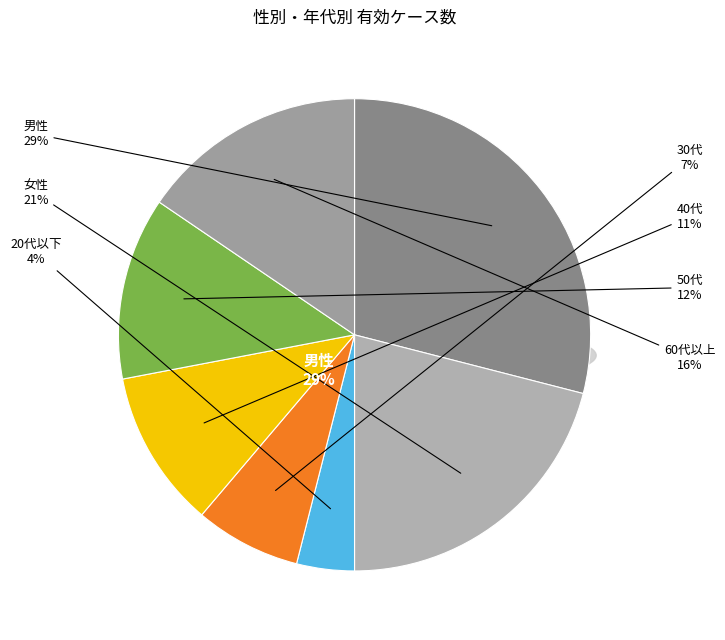

True or false: 60代以上 accounts for 25% of the total.

False